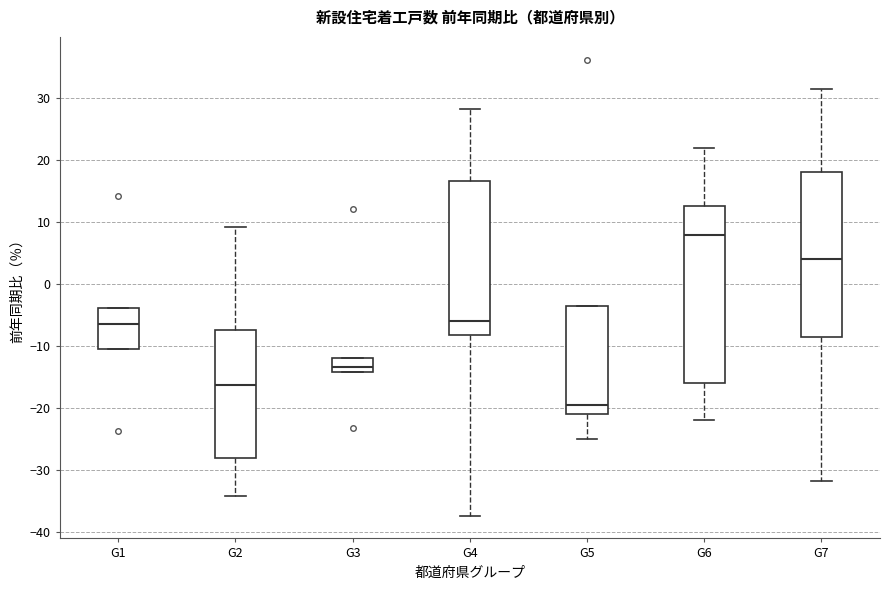

Reading left to right, read every box against the y-axis: the position of its median line, the range the box covers, and the ends of its whiskers. The values are not printed on the chart, so give them approximately, as read against the axis.

G1: median -6, box -11 to -4, whiskers -11 to -4
G2: median -16, box -28 to -7, whiskers -34 to 9
G3: median -13, box -14 to -12, whiskers -14 to -12
G4: median -6, box -8 to 17, whiskers -37 to 28
G5: median -19, box -21 to -4, whiskers -25 to -4
G6: median 8, box -16 to 13, whiskers -22 to 22
G7: median 4, box -8 to 18, whiskers -32 to 31